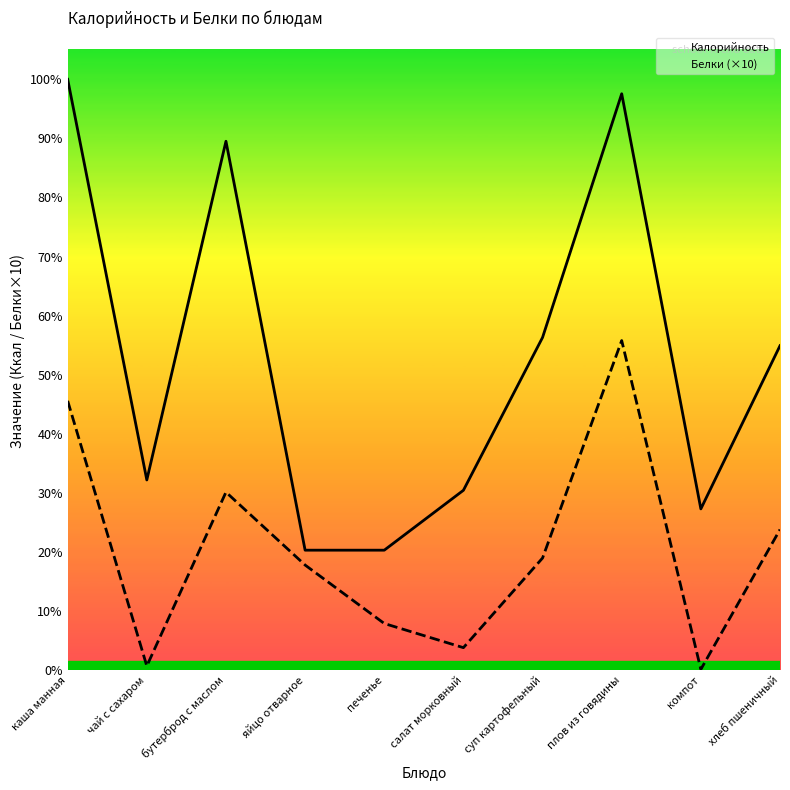

Rank the series at каша манная from highest to lowest value.

Калорийность, Белки (×10)